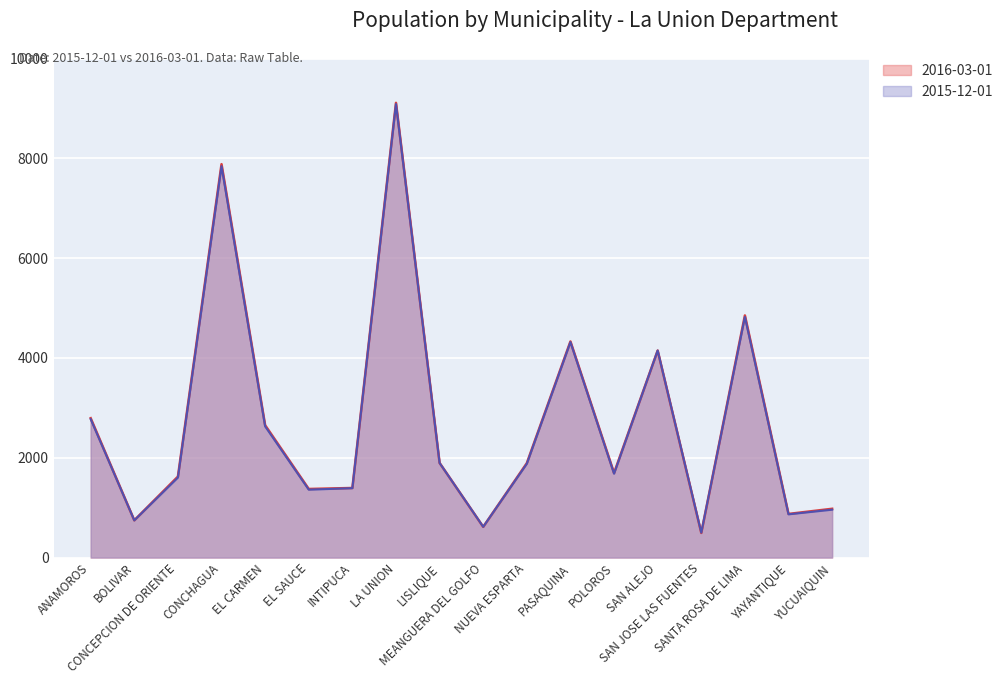

Does the chart display data point markers on the line(s)?

No